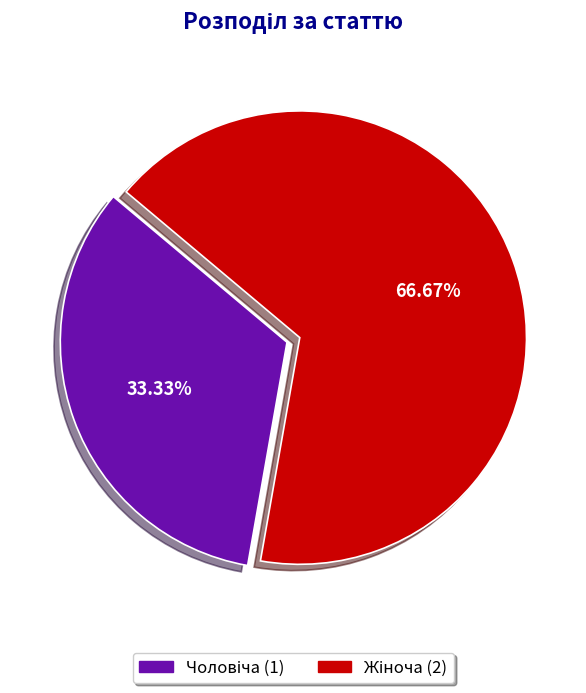

Is there a majority slice in this chart?

Yes